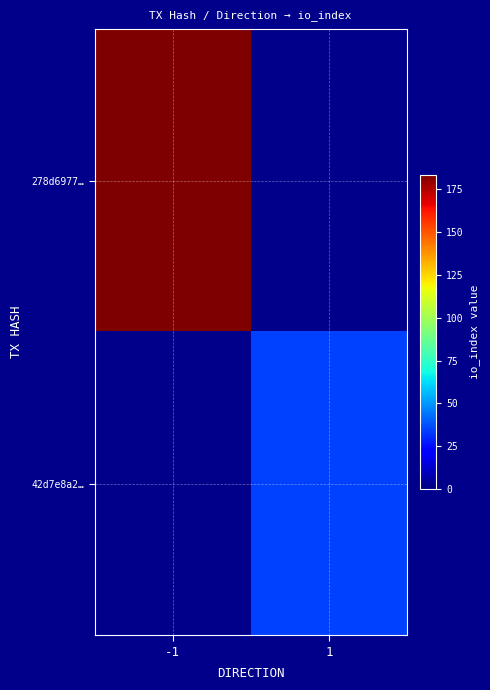

Between 1 and -1, which is larger?

-1